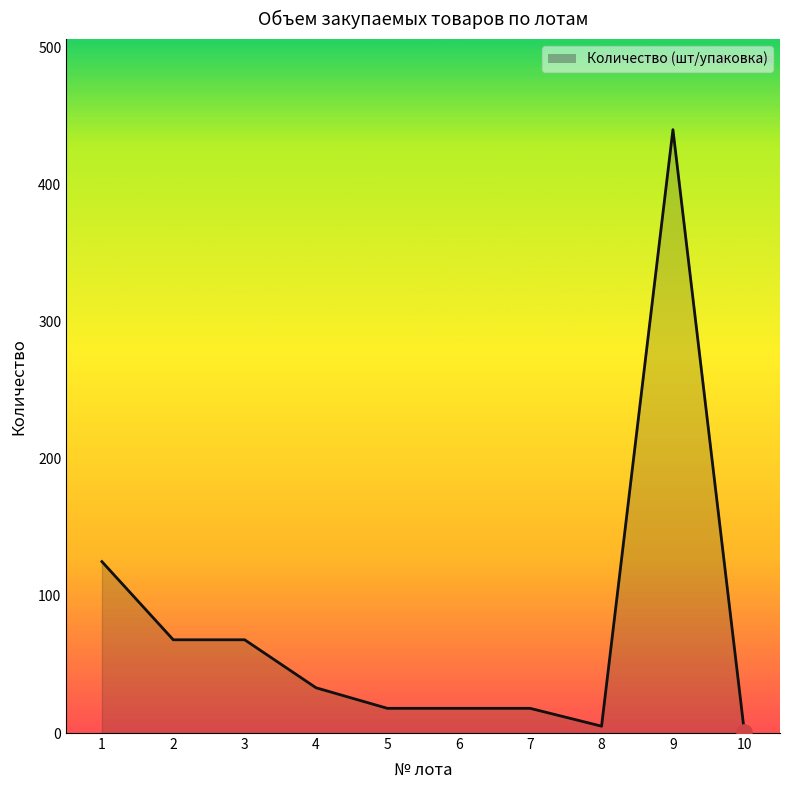

What is the ratio of the value at 2 to the value at 5?

3.8